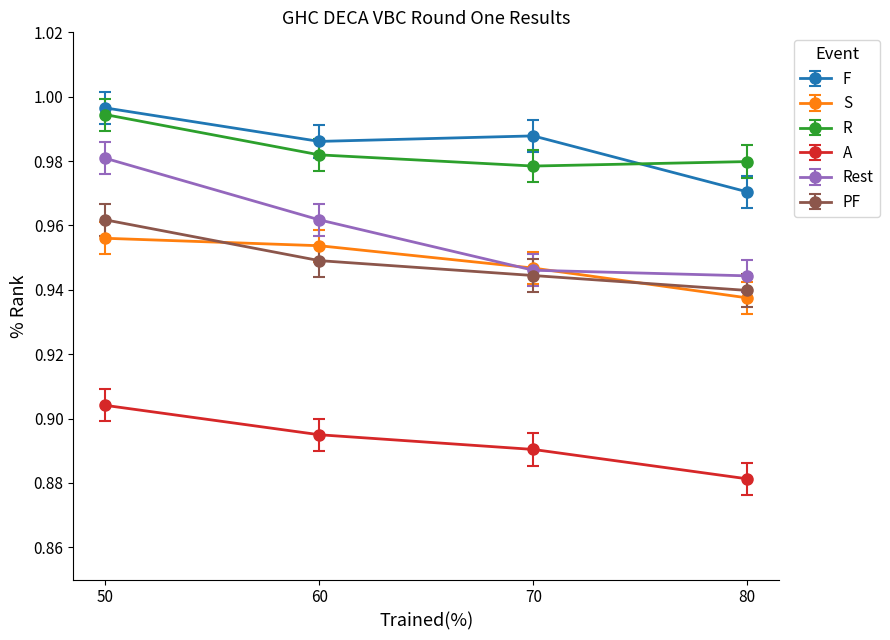

Which series has the largest range (max minus min)?

Rest